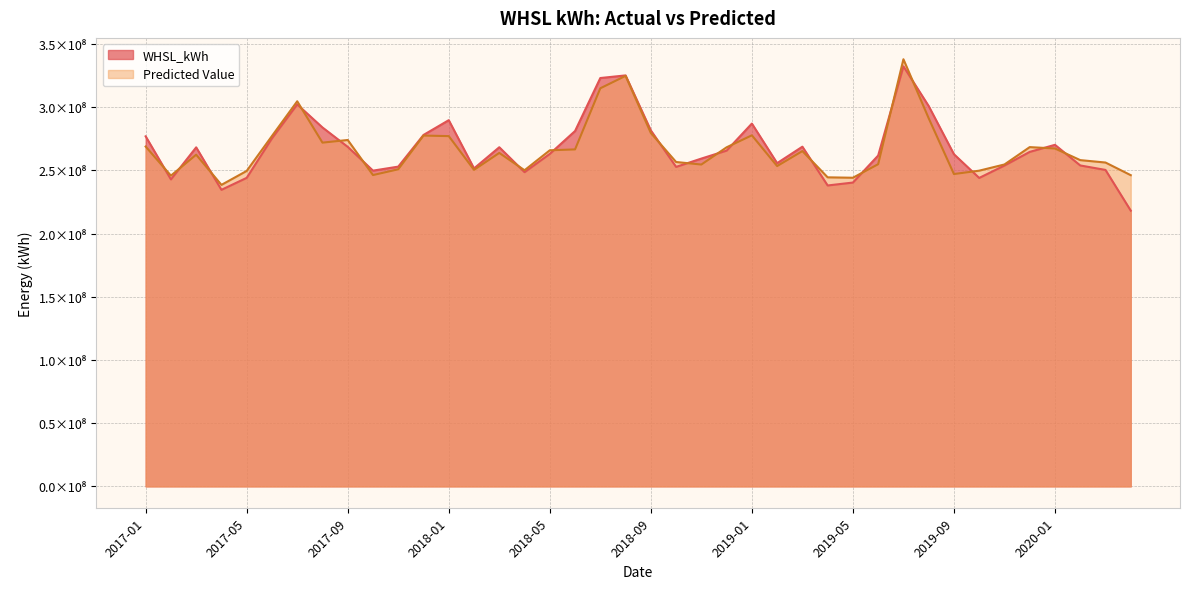

Reading left to right, transcribe all the data shown in this chart.

WHSL_kWh: 2017-01=277000989.1	2017-02=242928835.3	2017-03=268282989.5	2017-04=234677447.2	2017-05=244160124.5	2017-06=275426179.9	2017-07=302256564.3	2017-08=284023807.2	2017-09=268671076.8	2017-10=249859153.7	2017-11=253035874.4	2017-12=278099027.3	2018-01=289798490.9	2018-02=251614557.0	2018-03=268375998.5	2018-04=248656909.0	2018-05=263110475.4	2018-06=281217537.2	2018-07=323148008.7	2018-08=325222346.5	2018-09=281705838.6	2018-10=252830302.9	2018-11=259398467.2	2018-12=265712562.7	2019-01=287103504.5	2019-02=255789708.6	2019-03=268817713.8	2019-04=238123760.2	2019-05=240428351.3	2019-06=261805911.1	2019-07=332403791.1	2019-08=300975559.9	2019-09=262855031.9	2019-10=244083278.0	2019-11=253920207.0	2019-12=264697011.6	2020-01=270281846.2	2020-02=253965396.2	2020-03=250421458.0	2020-04=218203458.6
Predicted Value: 2017-01=268919485.8	2017-02=245894258.7	2017-03=262463601.2	2017-04=238587302.8	2017-05=249633093.9	2017-06=277274363.5	2017-07=304748283.8	2017-08=272013288.8	2017-09=274118682.8	2017-10=246352936.9	2017-11=250922984.6	2017-12=277604565.7	2018-01=277181328.3	2018-02=250466812.9	2018-03=263869616.6	2018-04=250165899.4	2018-05=265955705.1	2018-06=266657592.2	2018-07=315021793.2	2018-08=324845813.2	2018-09=279656375.9	2018-10=256696523.7	2018-11=254684376.2	2018-12=268327267.7	2019-01=277800215.4	2019-02=253471119.3	2019-03=265323700.8	2019-04=244565872.4	2019-05=244237294.2	2019-06=254948569.9	2019-07=338007763.1	2019-08=291341715.8	2019-09=247173197.1	2019-10=249833465.8	2019-11=254738453.7	2019-12=268477483.0	2020-01=267369263.7	2020-02=258185951.8	2020-03=256280738.7	2020-04=246266309.8